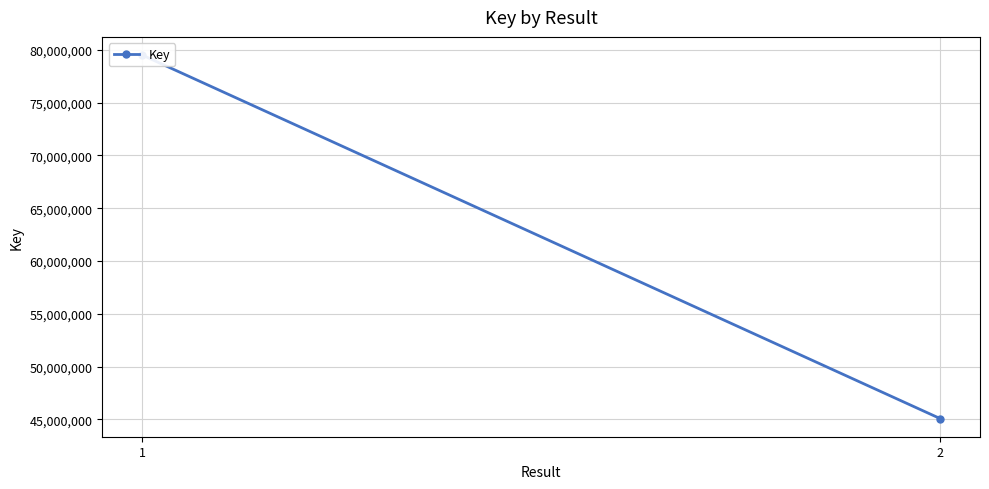

Reading right to left, extract all data points from this chart.

45083310	79501524